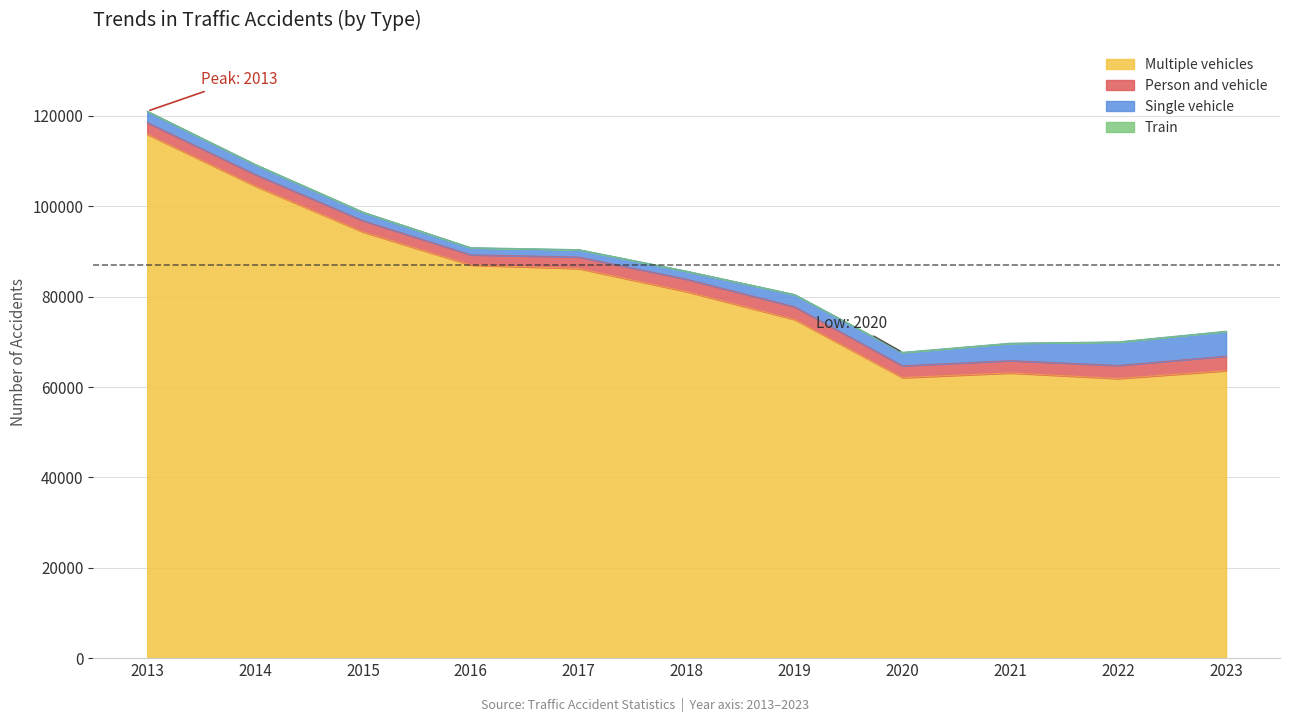

Count the number of categories in the chart.

11